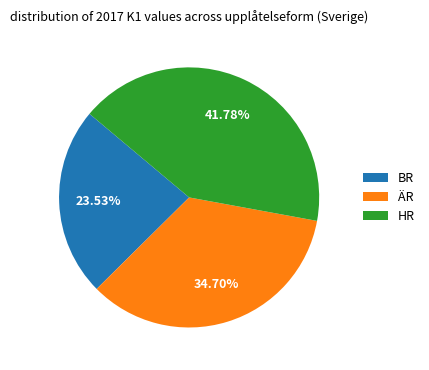

Between BR and HR, which is larger?

HR